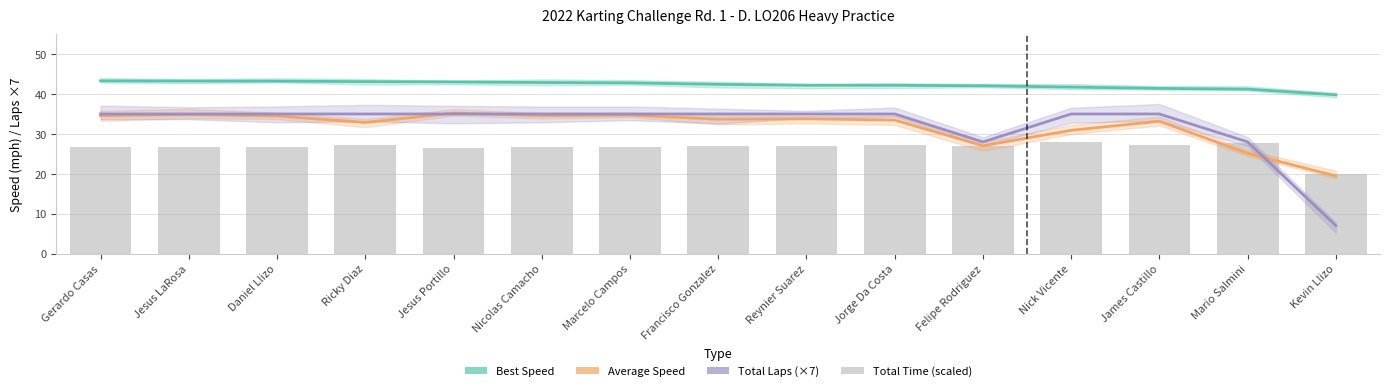

How many groups of bars are there?

15